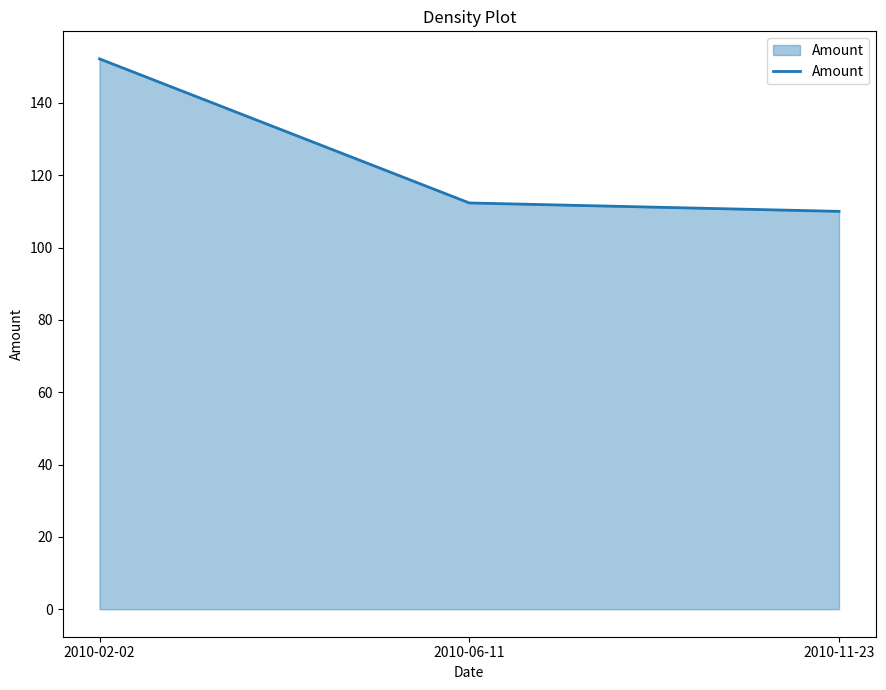

Which category has the highest value across all series?

2010-02-02